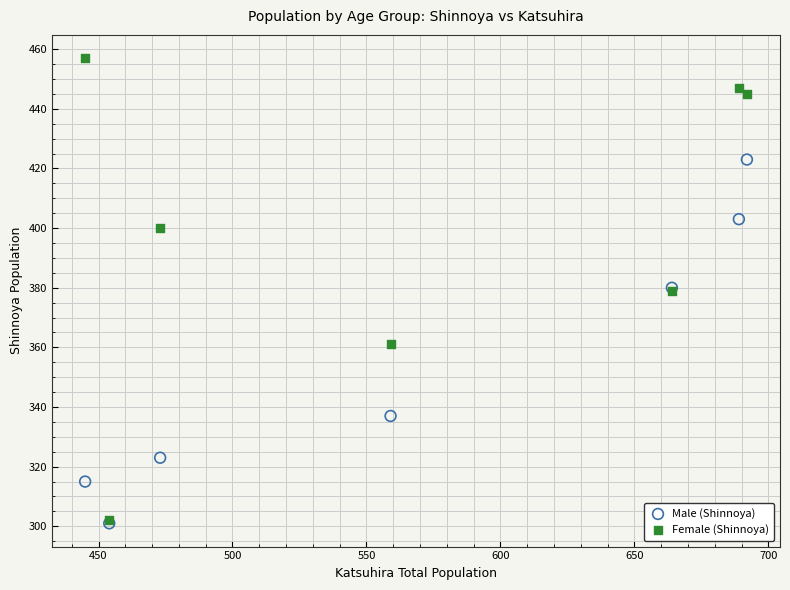

Which series has the widest spread of Y values?

Female (Shinnoya)